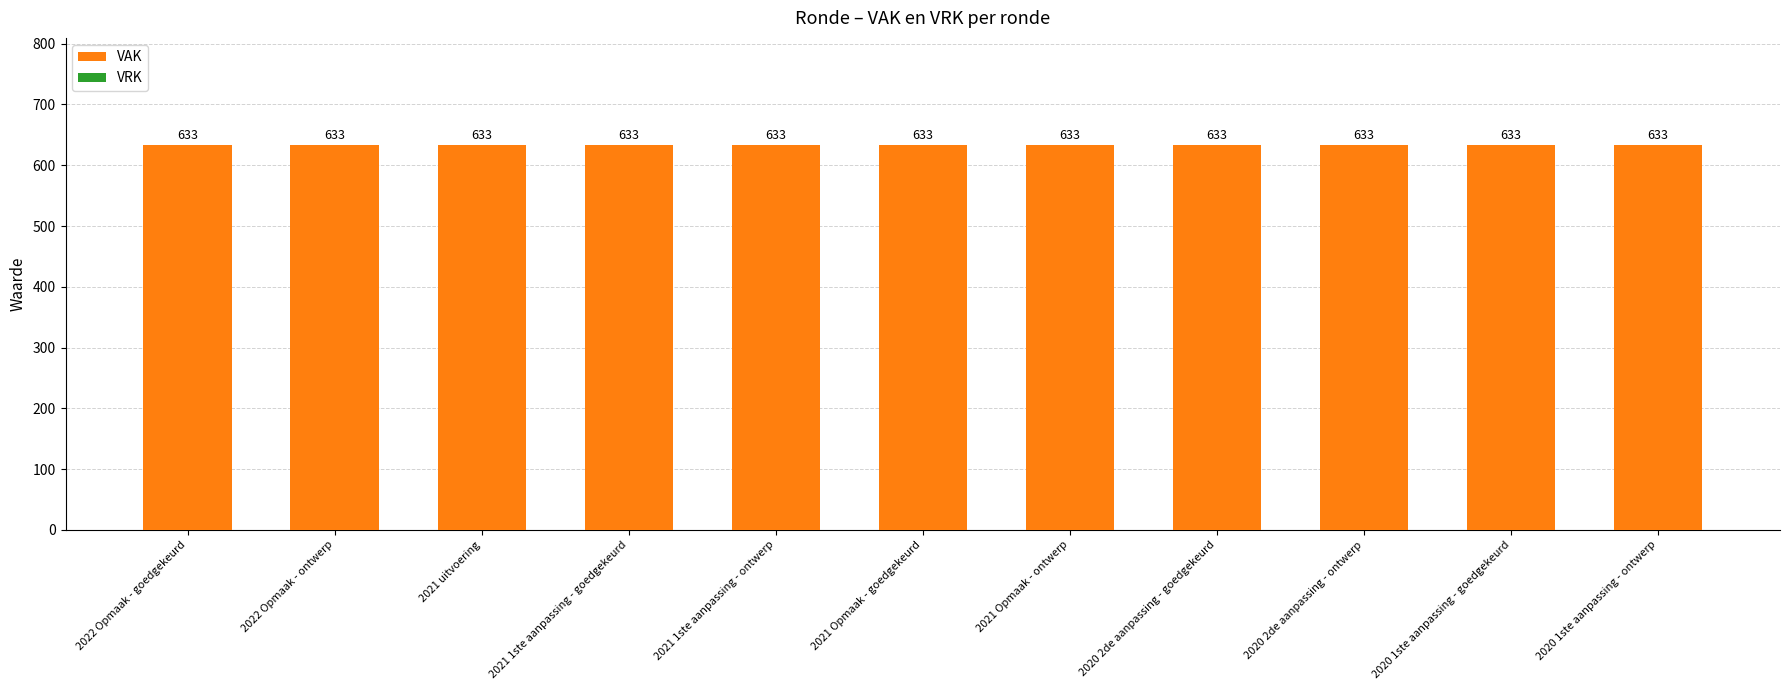

What value does the VAK series have at 2021 1ste aanpassing - goedgekeurd?

633